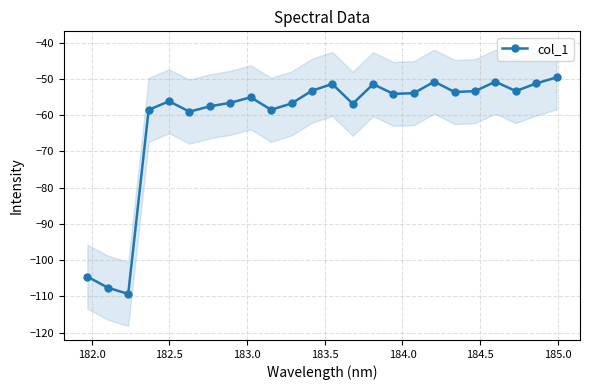

Reading right to left, extract all data points from this chart.

-49.6	-51.3	-53.4	-50.8	-53.4	-53.7	-50.8	-53.9	-54.2	-51.5	-56.9	-51.4	-53.3	-56.8	-58.5	-55.1	-56.6	-57.6	-59.0	-56.2	-58.6	-109.3	-107.6	-104.5